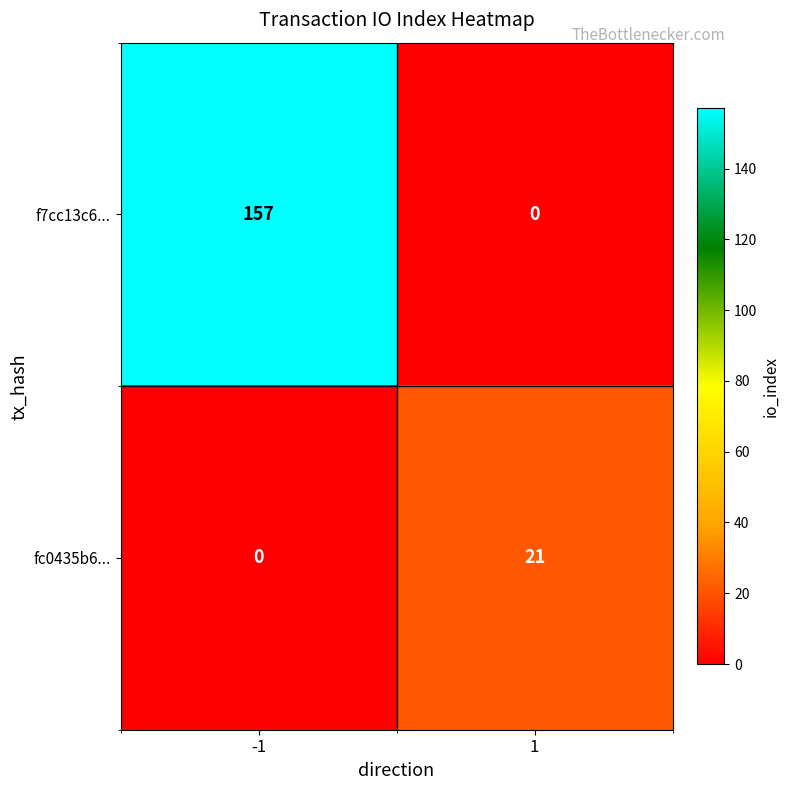

At how many categories does at least one series exceed 3?

2